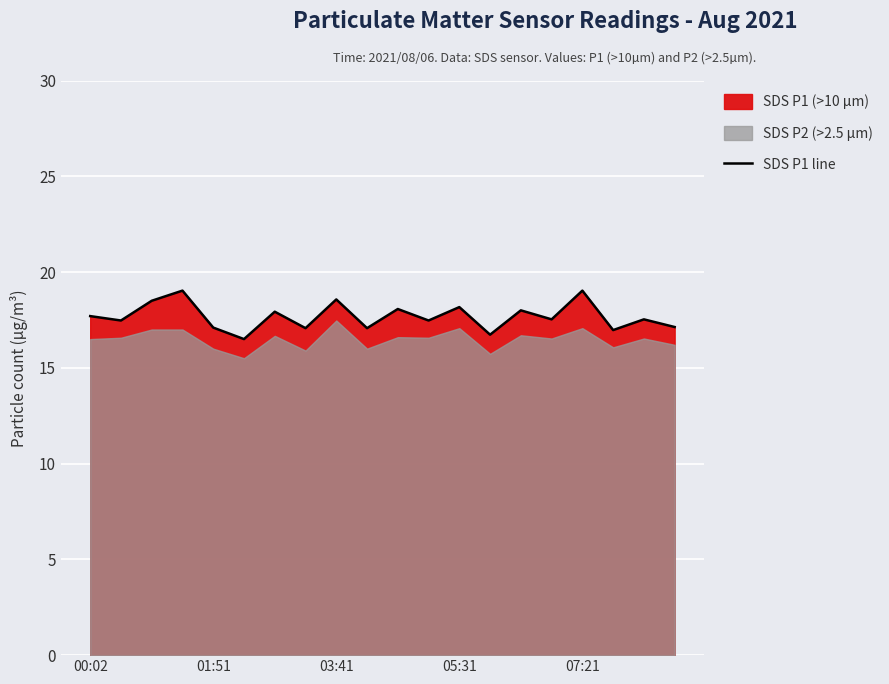

How many lines are shown in the chart?

1